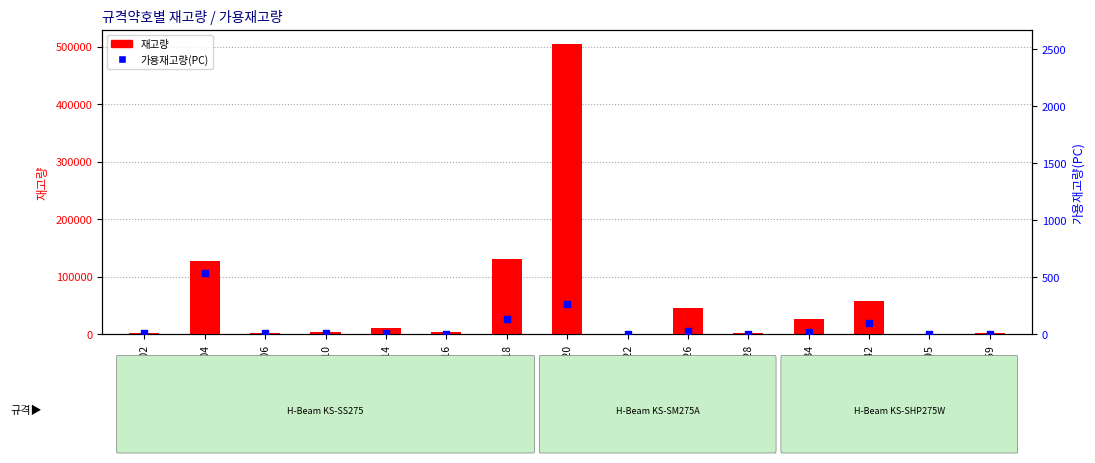

What is the total value across all series at H26?

45160